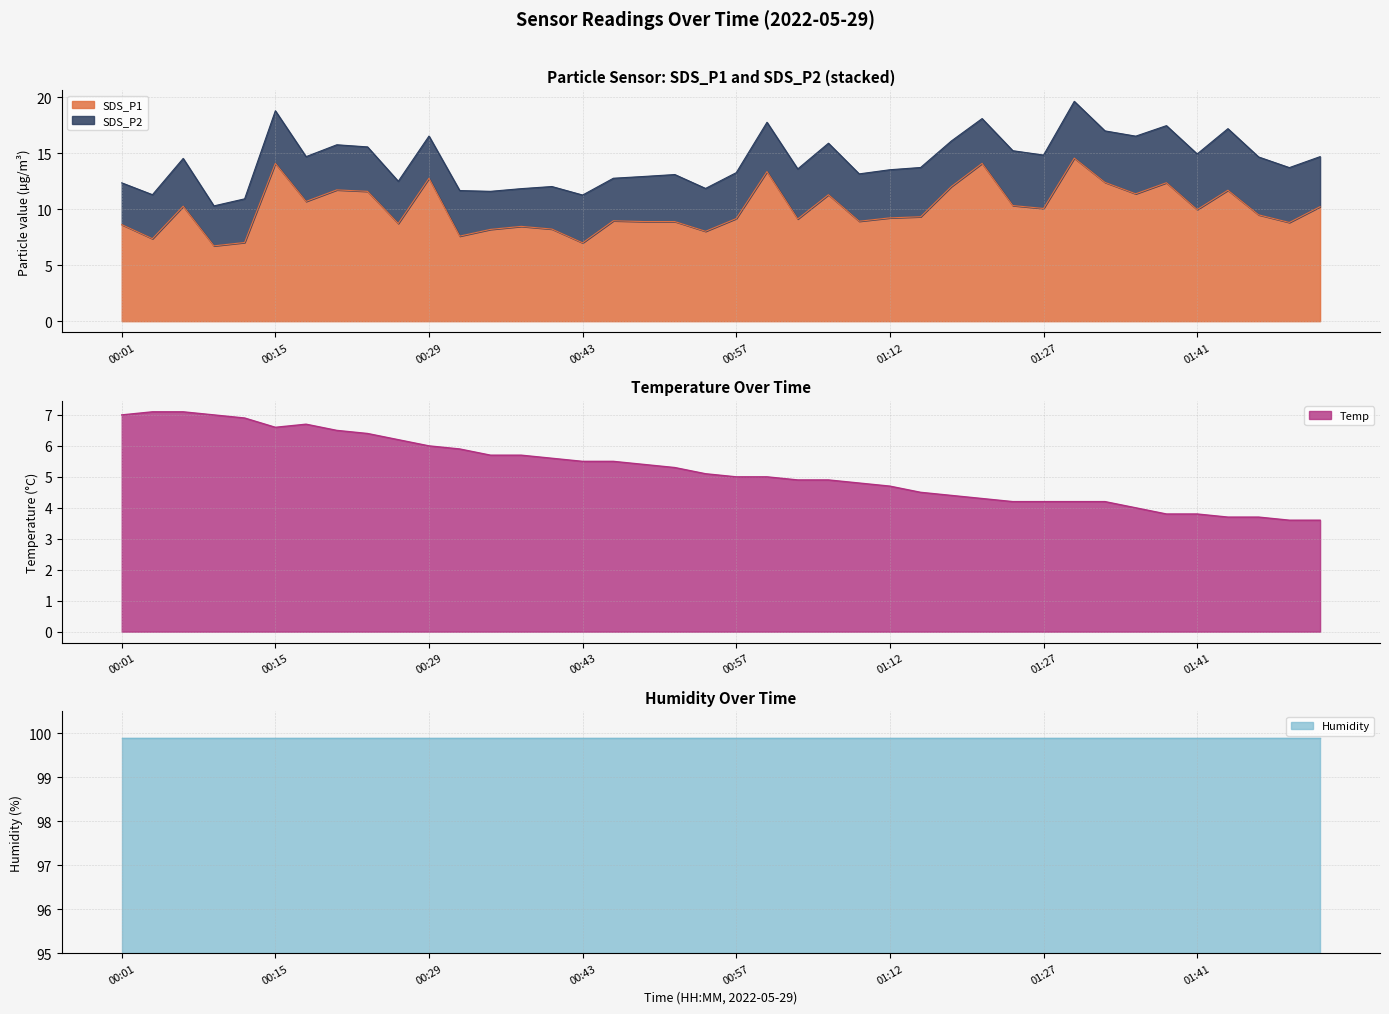

Where do SDS_P1 and Temp first cross each other?

00:07 and 00:10